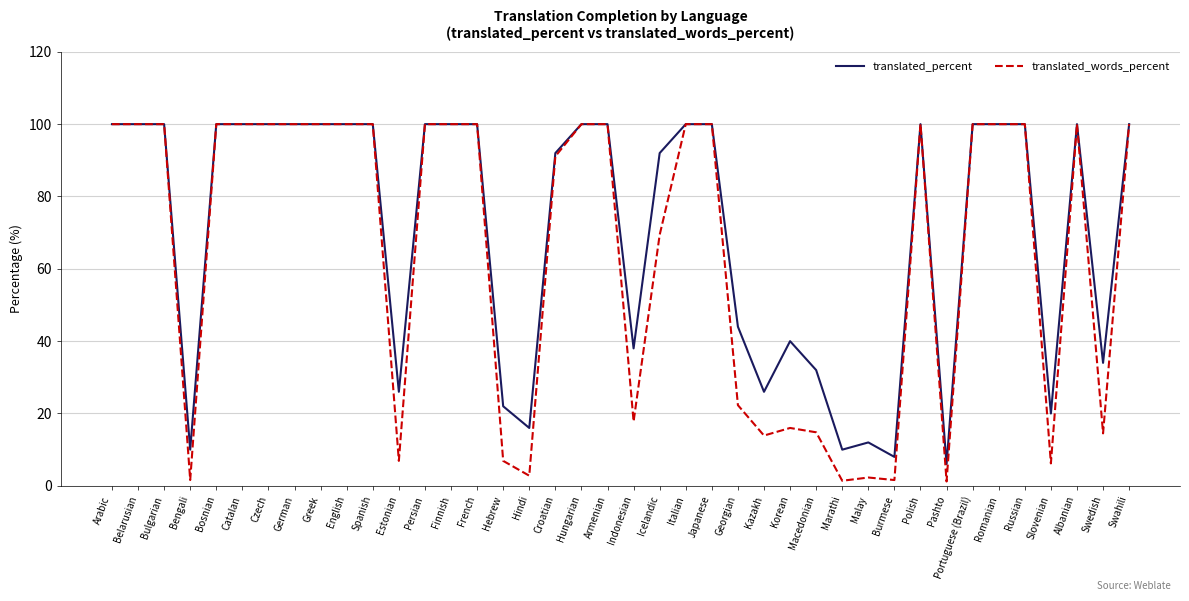

True or false: translated_words_percent has a value of 100.0 at Portuguese (Brazil).

True